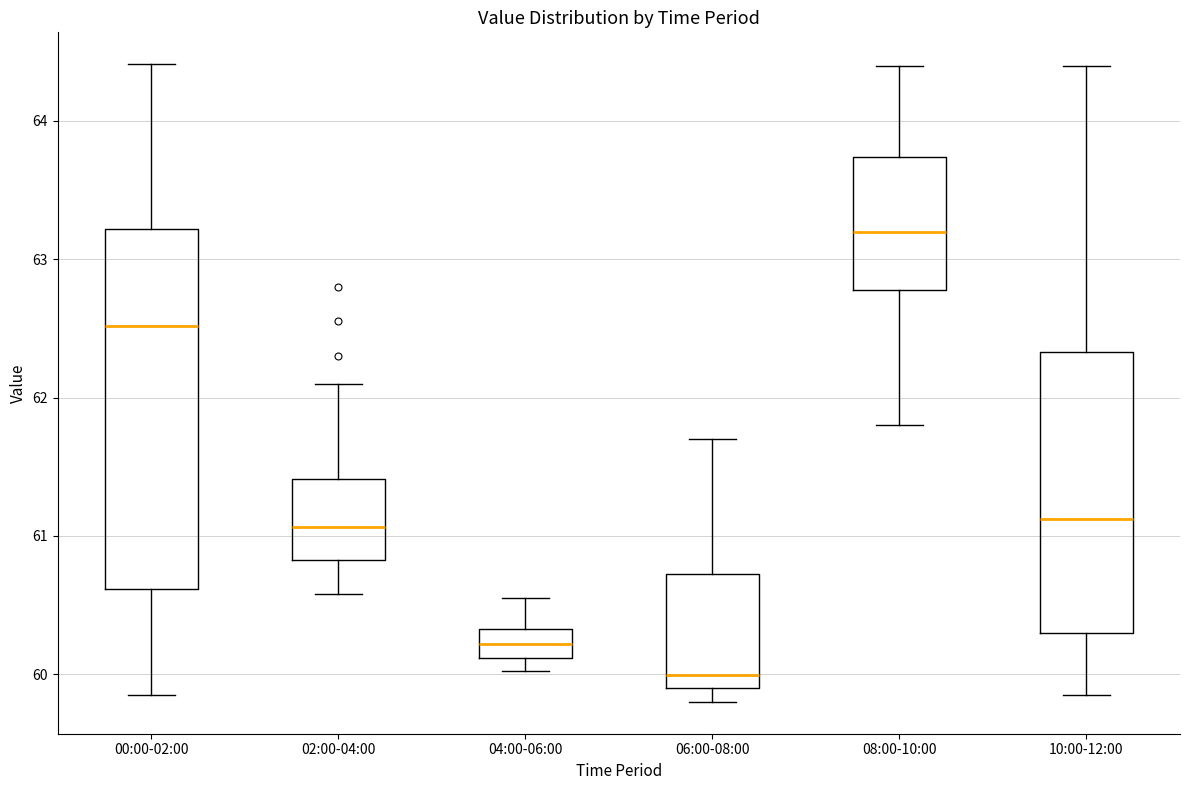

Comparing the boxes themselves (not the whiskers), which one is the tallest?

00:00-02:00